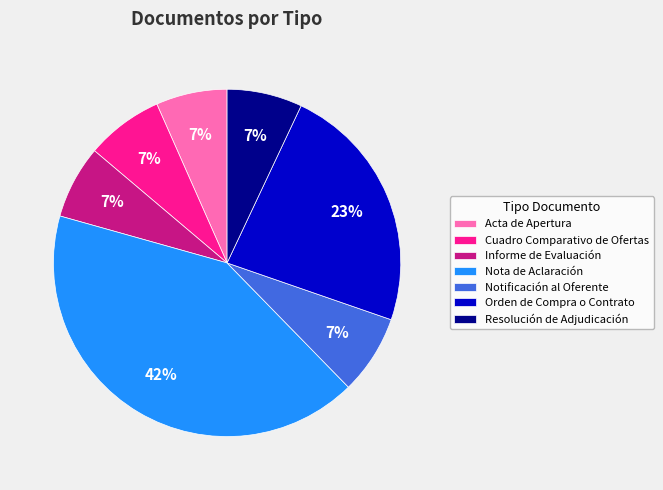

To the nearest percent, what percentage of the pie is Cuadro Comparativo de Ofertas?

7%